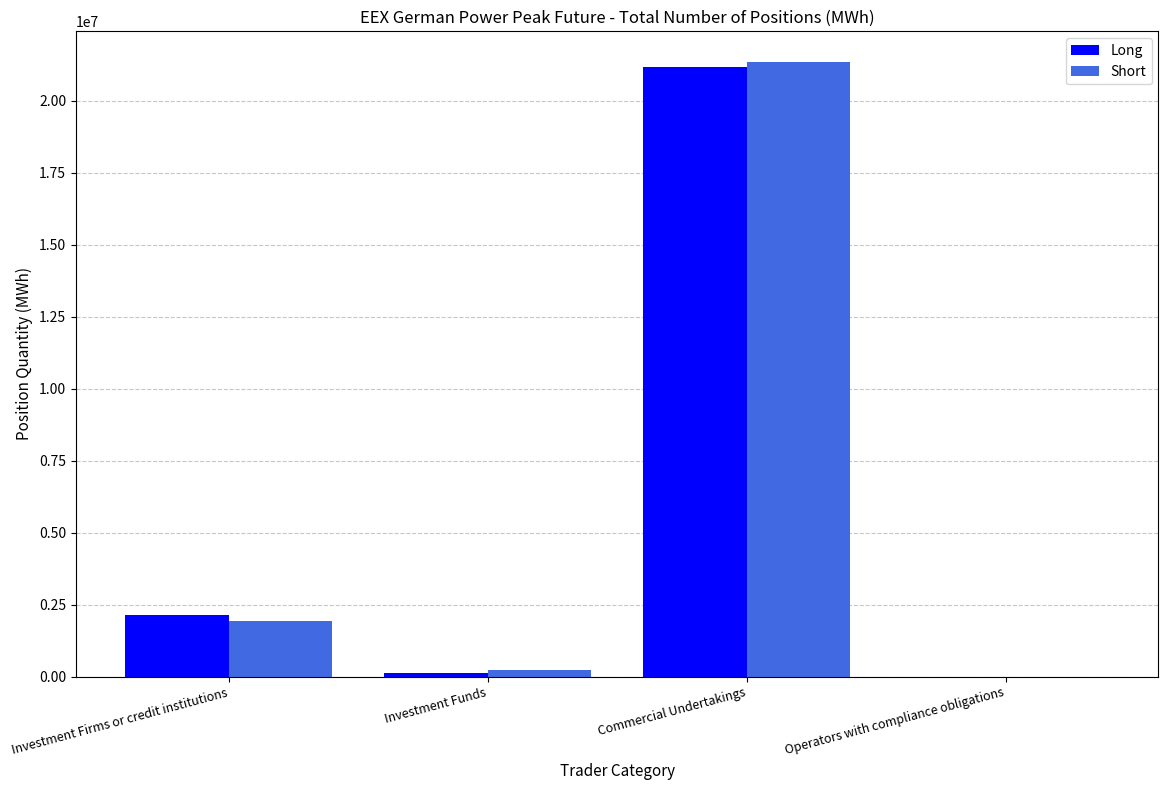

At which category is the sum across all series the highest?

Commercial Undertakings